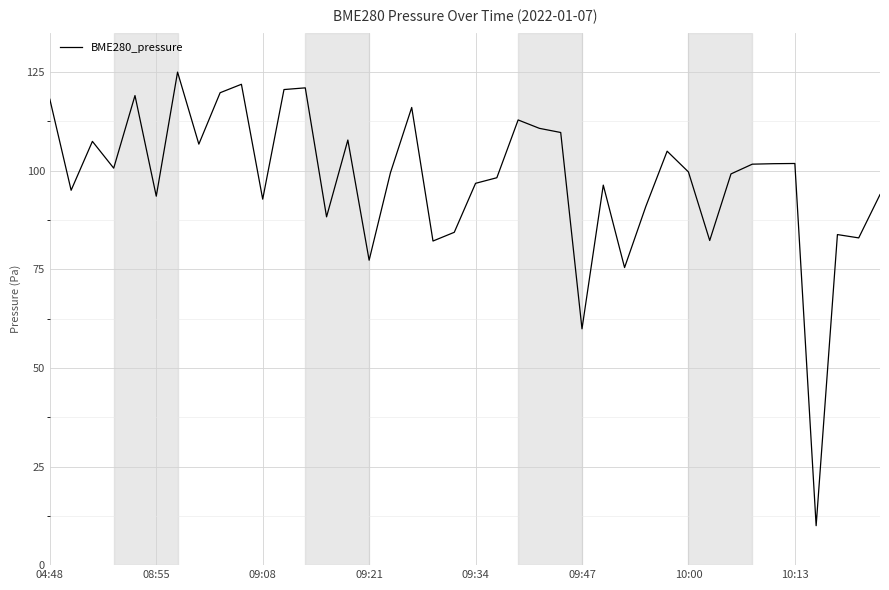

What is the average value?

97.8